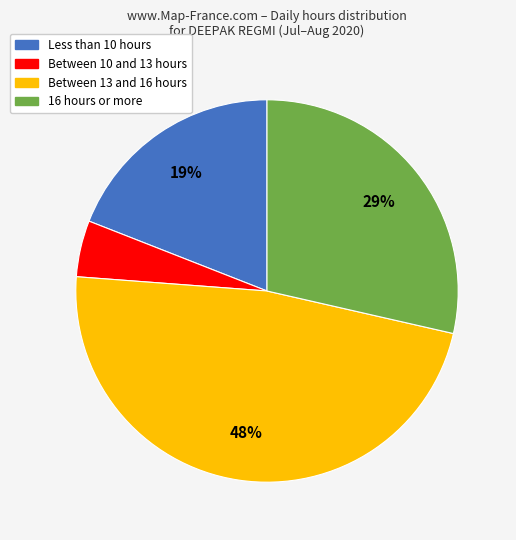

Count the number of slices in the pie.

4